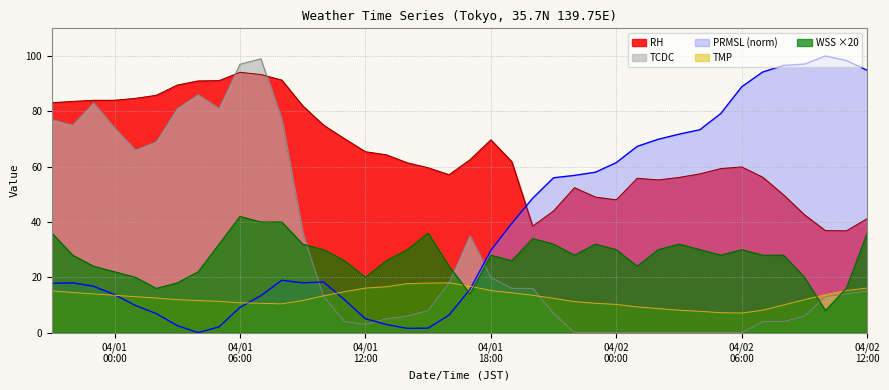

What is the difference between the second highest and second lowest values in the RH series?

56.4